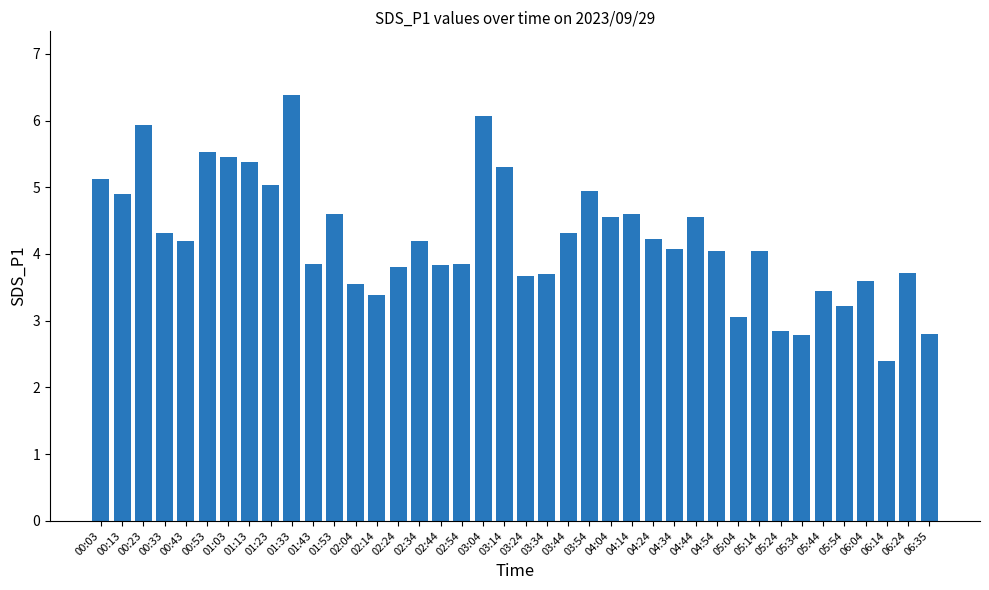

What is the smallest value displayed?

2.4